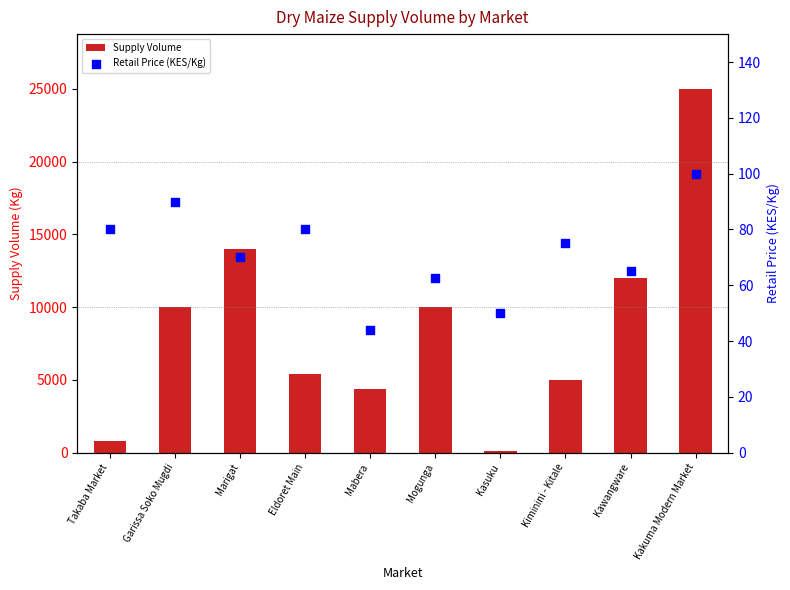

Is the value of Retail Price (KES/Kg) at Marigat greater than the value of Supply Volume at Kawangware?

No